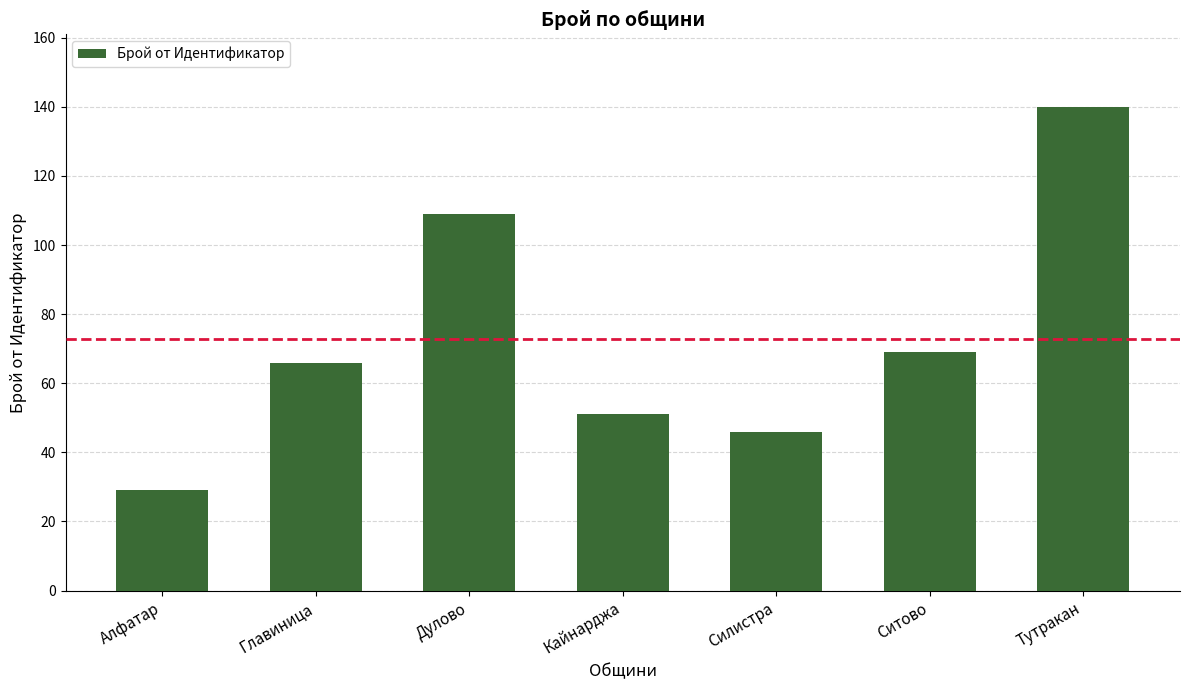

How many series are shown in this chart?

1